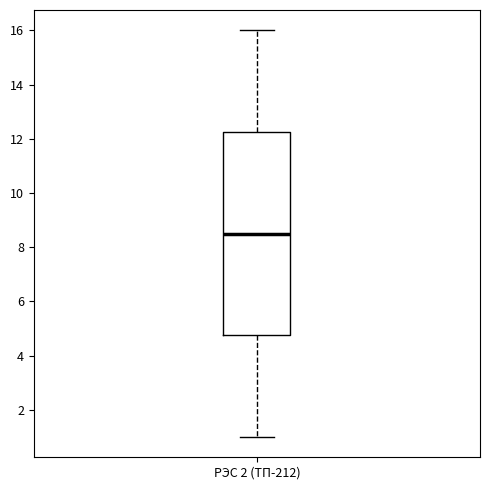

Transcribe this box plot: give where the median line is, the range the box spans, and where the two whiskers end, as read against the y-axis. The values are not printed on the chart, so give them approximately, as read against the axis.

median 8.6, box 4.8 to 12.2, whiskers 1.0 to 16.0